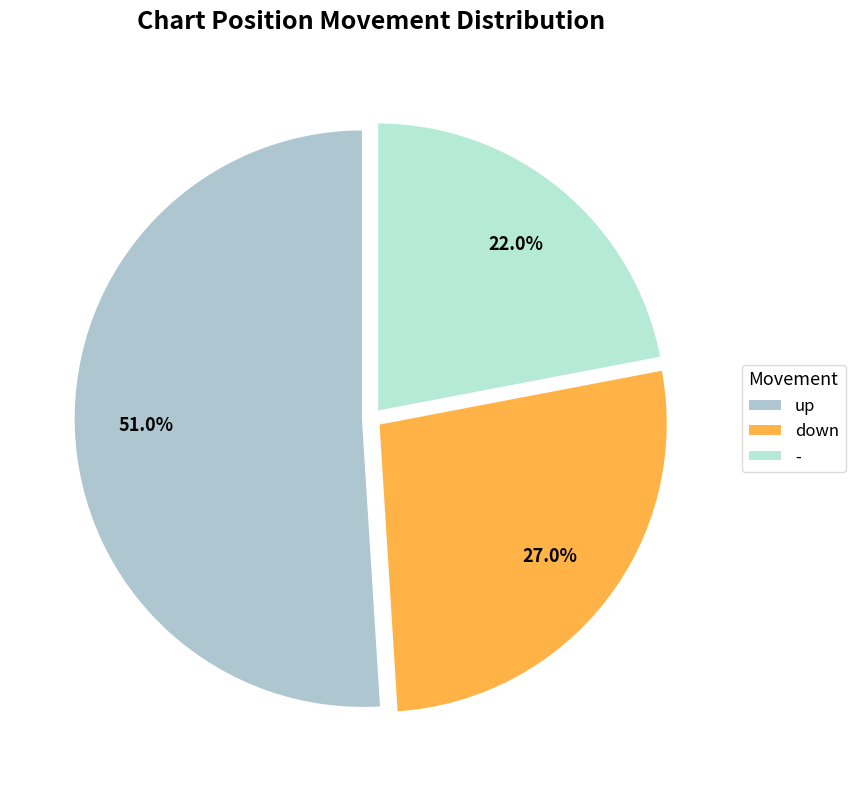

Is up the majority of the pie?

Yes